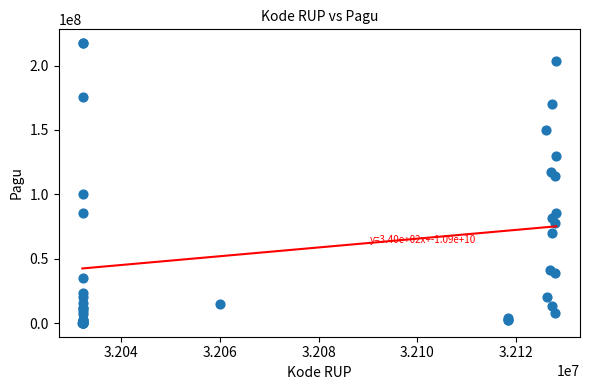

What Y value in the scatter plot is closest to 108830000?

114296000